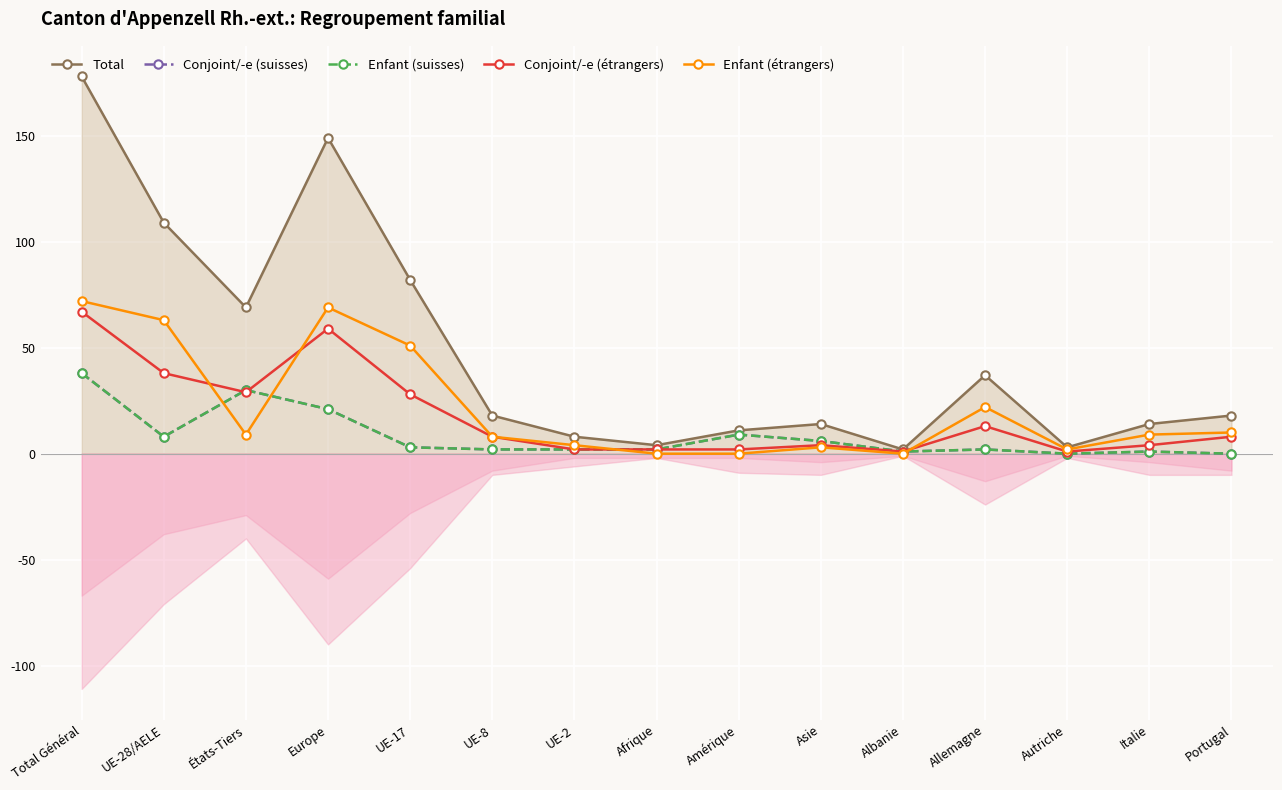

What position from the left is Afrique?

8